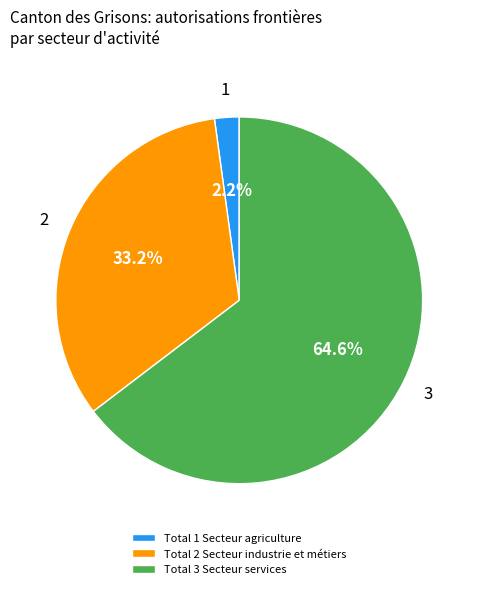

Which slice represents more than half of the pie?

Total 3 Secteur services